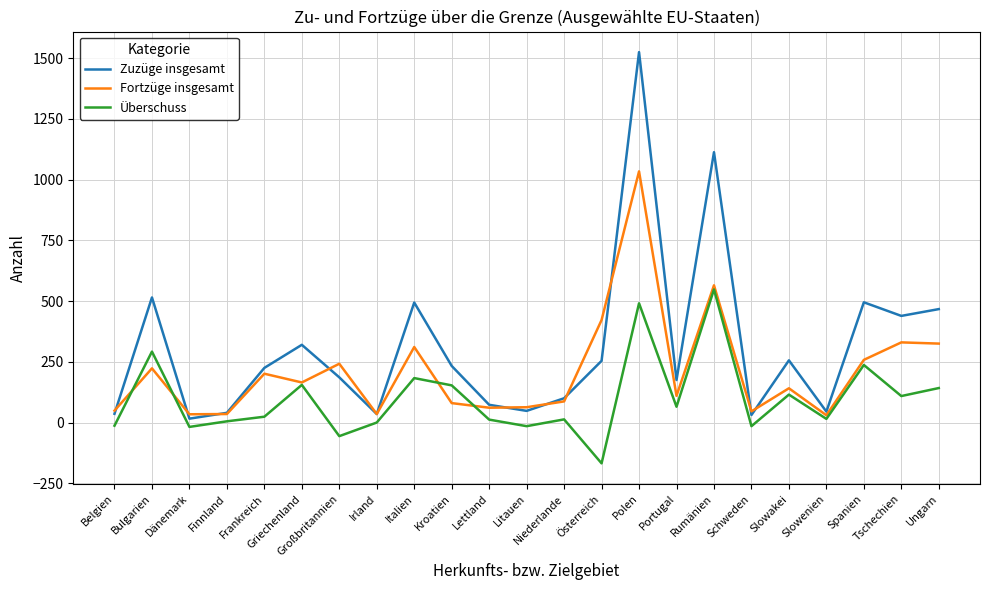

At how many categories does at least one series exceed 649?

2